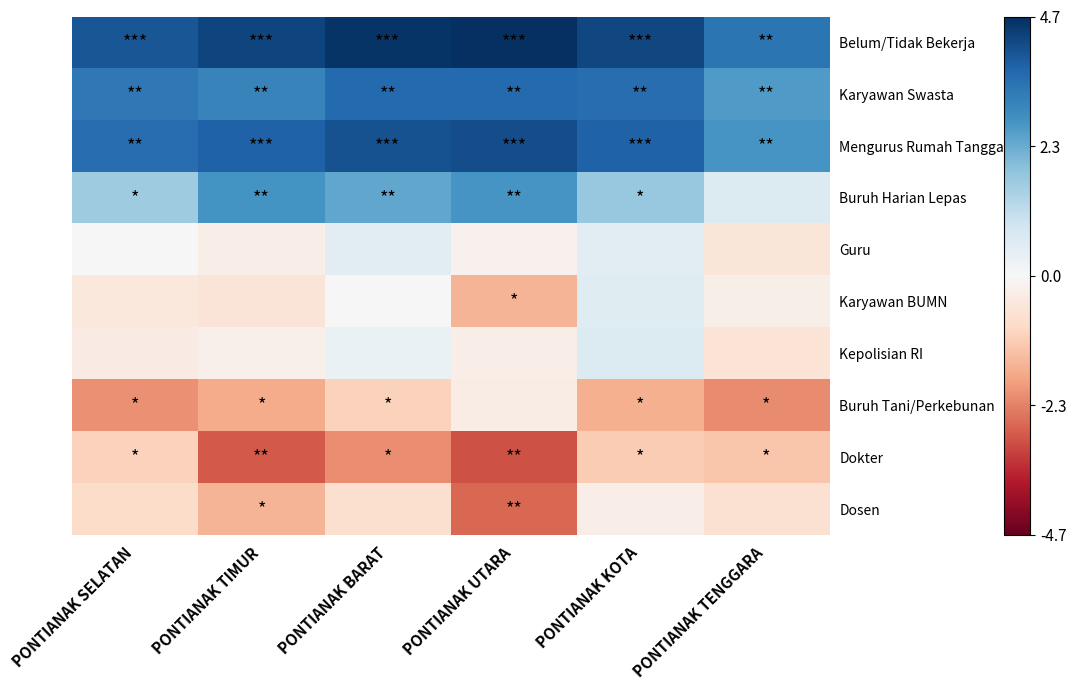

Reading right to left, what are all the values shown in this chart?

Belum/Tidak Bekerja: PONTIANAK TENGGARA=3.4	PONTIANAK KOTA=4.2	PONTIANAK UTARA=4.7	PONTIANAK BARAT=4.6	PONTIANAK TIMUR=4.3	PONTIANAK SELATAN=4.0
Karyawan Swasta: PONTIANAK TENGGARA=2.6	PONTIANAK KOTA=3.6	PONTIANAK UTARA=3.6	PONTIANAK BARAT=3.6	PONTIANAK TIMUR=3.1	PONTIANAK SELATAN=3.3
Mengurus Rumah Tangga: PONTIANAK TENGGARA=2.8	PONTIANAK KOTA=3.8	PONTIANAK UTARA=4.1	PONTIANAK BARAT=4.0	PONTIANAK TIMUR=3.8	PONTIANAK SELATAN=3.5
Buruh Harian Lepas: PONTIANAK TENGGARA=0.6	PONTIANAK KOTA=1.8	PONTIANAK UTARA=2.8	PONTIANAK BARAT=2.4	PONTIANAK TIMUR=2.8	PONTIANAK SELATAN=1.6
Guru: PONTIANAK TENGGARA=-0.6	PONTIANAK KOTA=0.5	PONTIANAK UTARA=-0.2	PONTIANAK BARAT=0.5	PONTIANAK TIMUR=-0.3	PONTIANAK SELATAN=-0.0
Karyawan BUMN: PONTIANAK TENGGARA=-0.3	PONTIANAK KOTA=0.6	PONTIANAK UTARA=-1.6	PONTIANAK BARAT=0.0	PONTIANAK TIMUR=-0.6	PONTIANAK SELATAN=-0.5
Kepolisian RI: PONTIANAK TENGGARA=-0.6	PONTIANAK KOTA=0.6	PONTIANAK UTARA=-0.3	PONTIANAK BARAT=0.3	PONTIANAK TIMUR=-0.2	PONTIANAK SELATAN=-0.4
Buruh Tani/Perkebunan: PONTIANAK TENGGARA=-2.2	PONTIANAK KOTA=-1.6	PONTIANAK UTARA=-0.4	PONTIANAK BARAT=-1.1	PONTIANAK TIMUR=-1.7	PONTIANAK SELATAN=-2.1
Dokter: PONTIANAK TENGGARA=-1.3	PONTIANAK KOTA=-1.2	PONTIANAK UTARA=-3.0	PONTIANAK BARAT=-2.2	PONTIANAK TIMUR=-2.9	PONTIANAK SELATAN=-1.1
Dosen: PONTIANAK TENGGARA=-0.7	PONTIANAK KOTA=-0.3	PONTIANAK UTARA=-2.7	PONTIANAK BARAT=-0.8	PONTIANAK TIMUR=-1.6	PONTIANAK SELATAN=-0.9